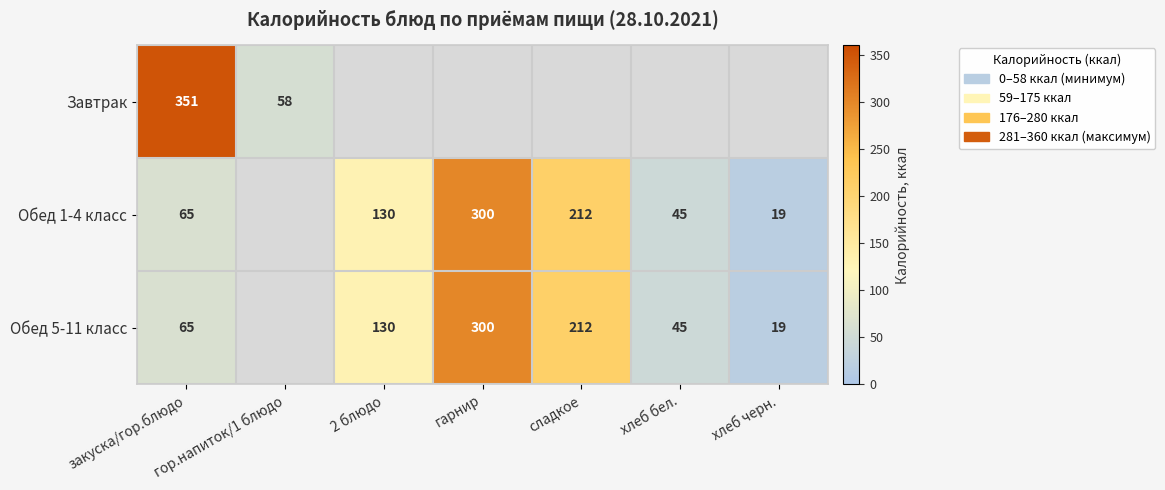

Is it true that Обед 1-4 класс equals 493 at гарнир?

False